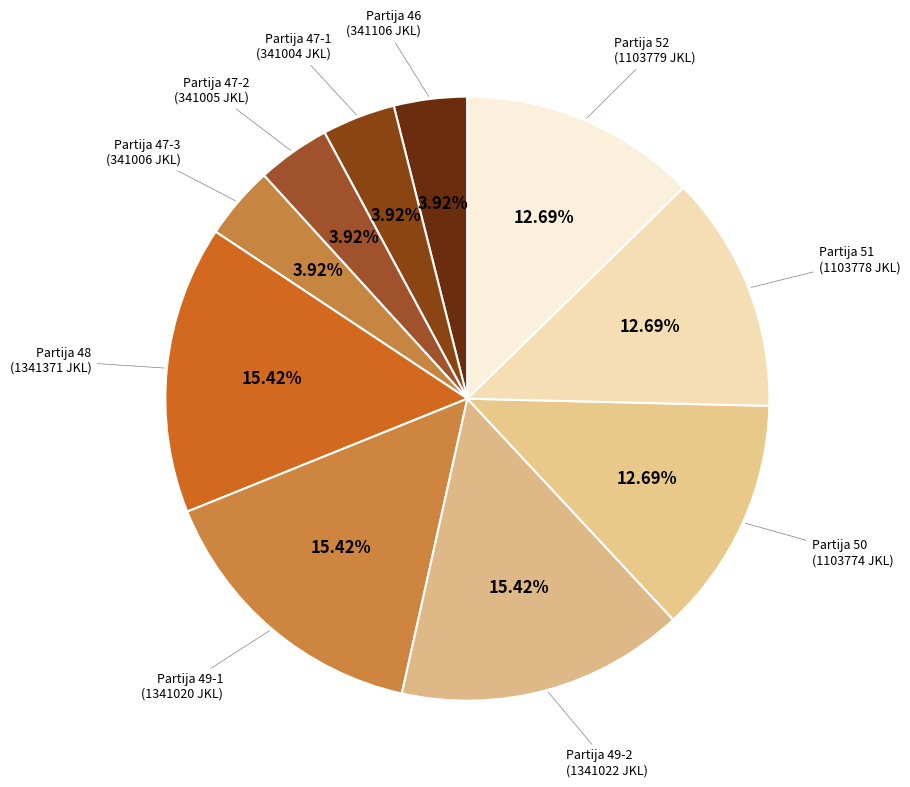

How many segments does this pie chart have?

10